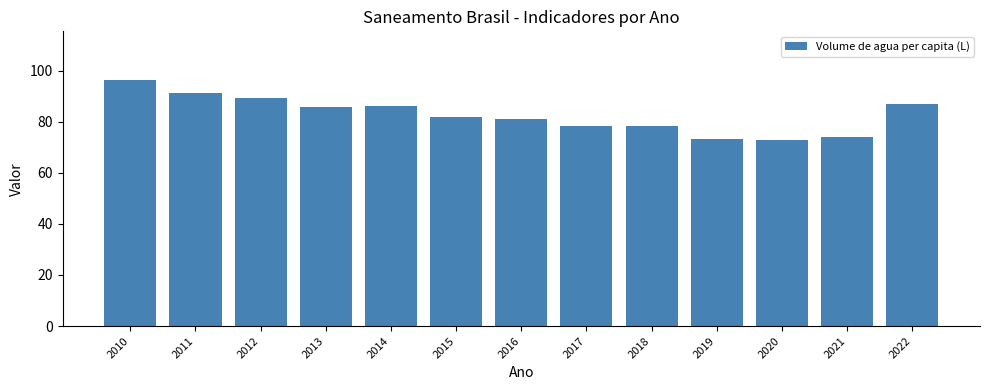

The chart shows a value of 91.2 at 2011. True or false?

True